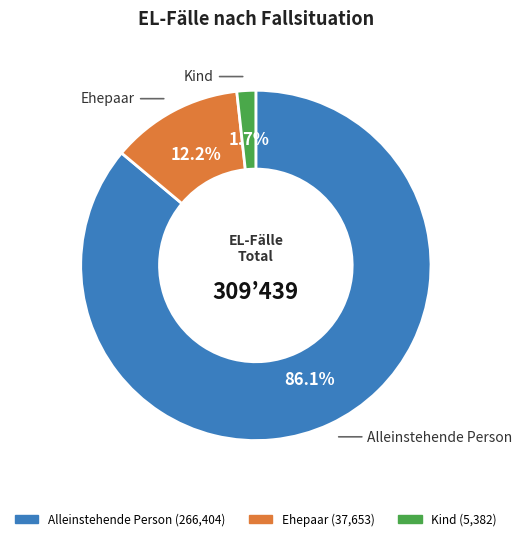

To the nearest percent, what is the average slice percentage?

33%